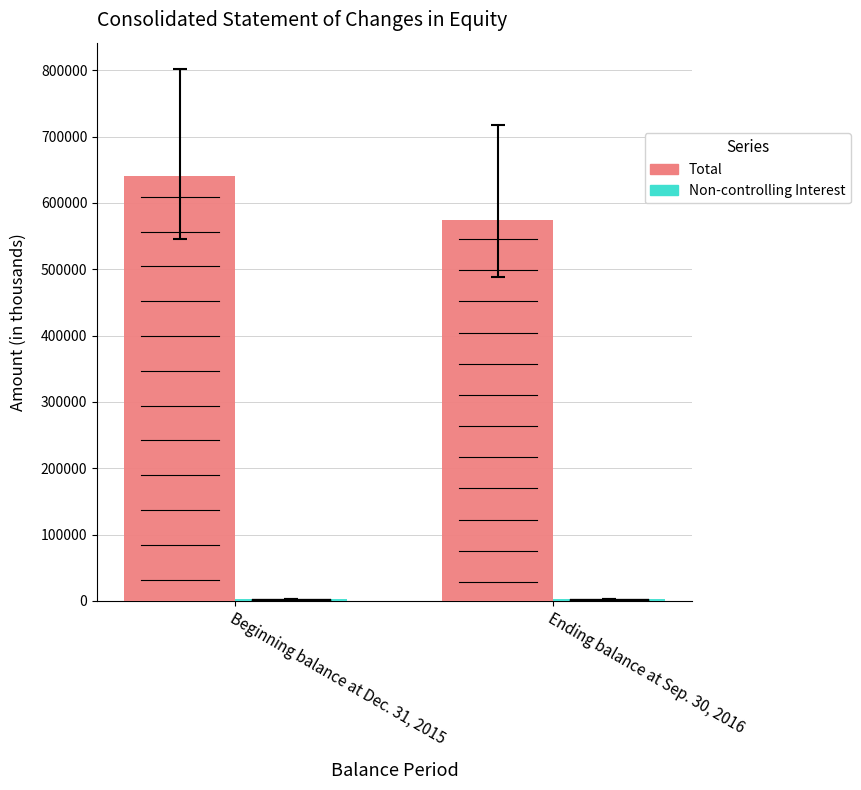

At which category is the sum across all series the highest?

Beginning balance at Dec. 31, 2015